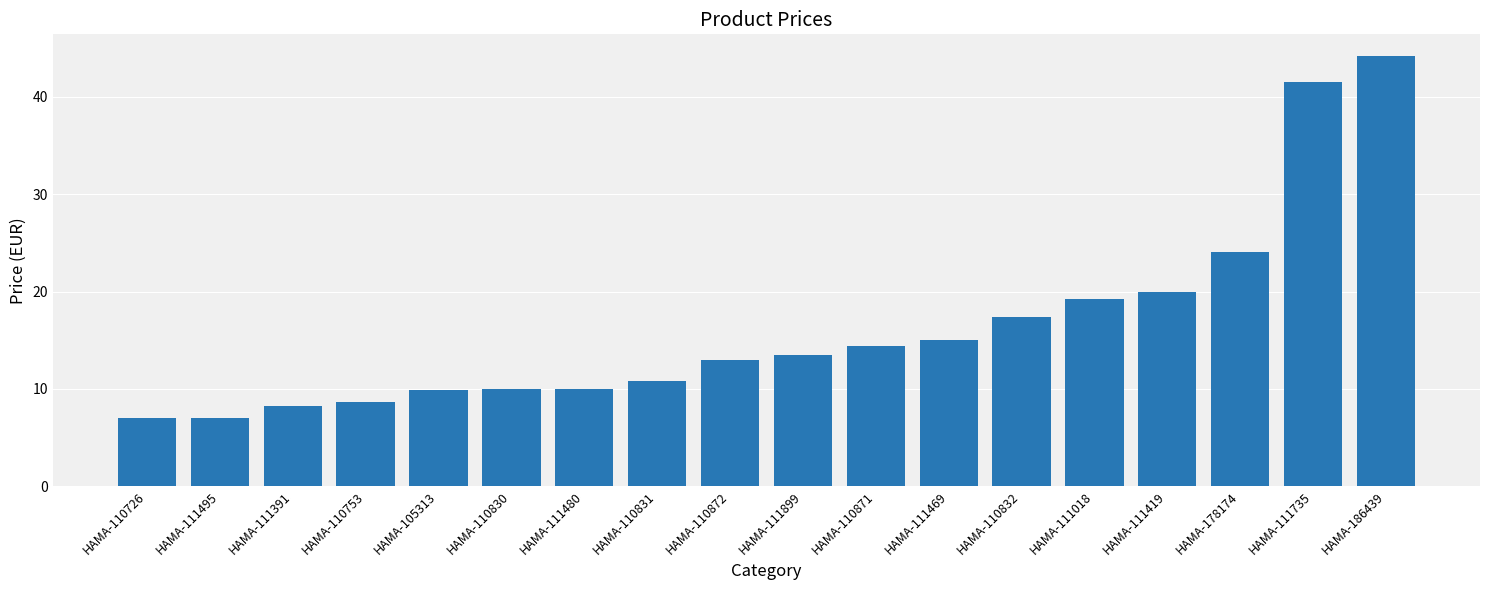

What is the approximate value at HAMA-111480?

10.0